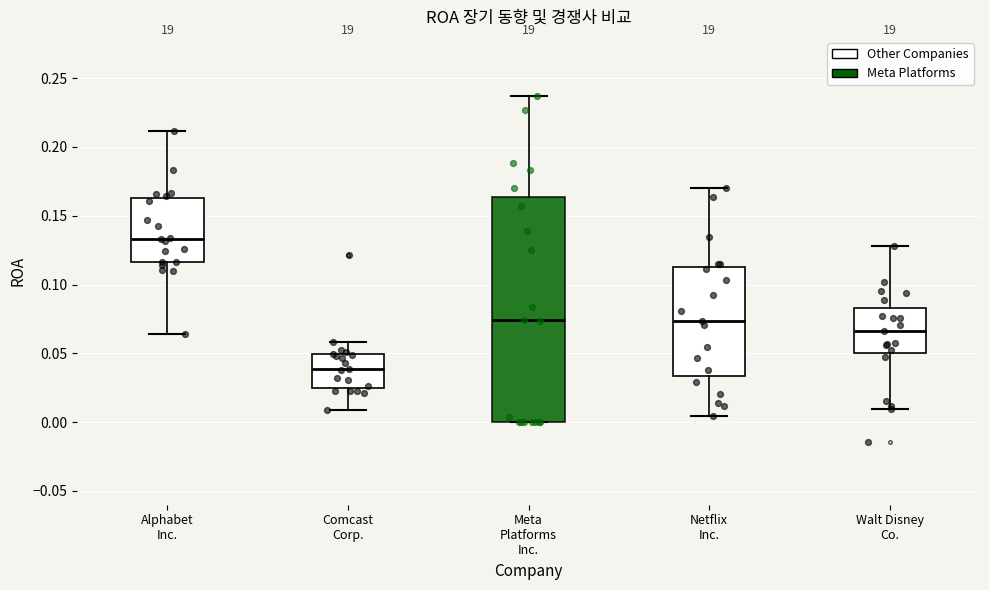

Where is the upper edge of the box for Comcast Corp. on the y-axis? The values are not printed on the chart, so give them approximately, as read against the axis.

0.050